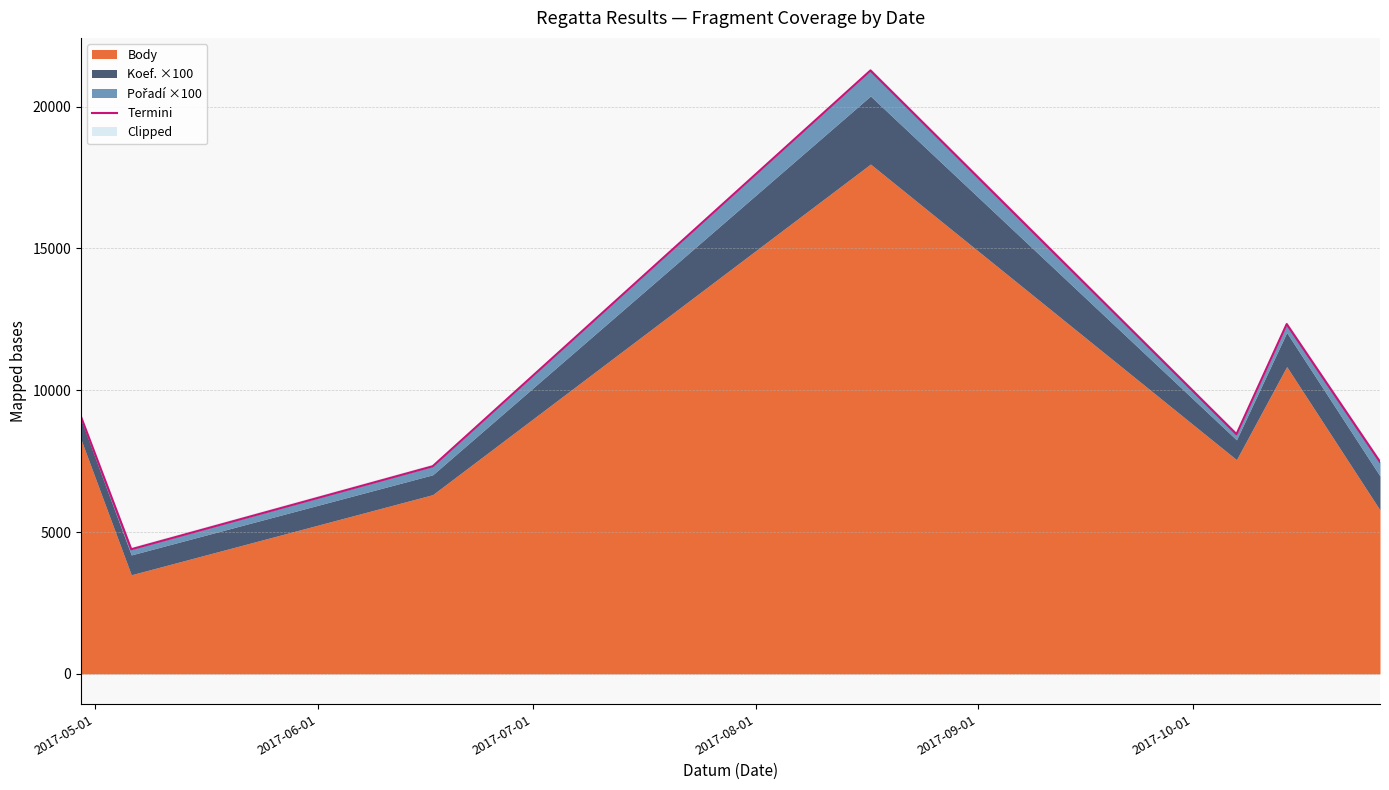

Which has a higher value, 2017-06-01 or 2017-05-01?

2017-05-01